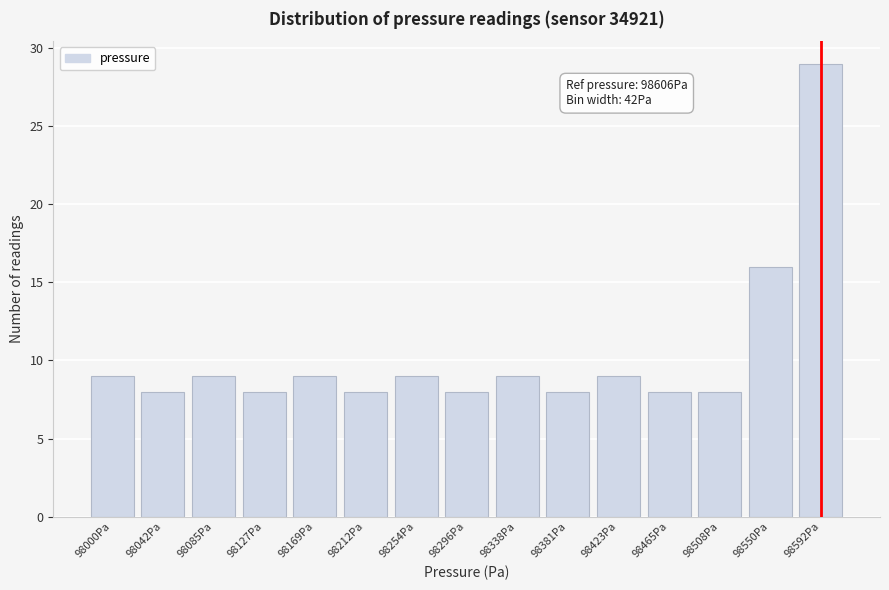

Reading left to right, what are all the values shown in this chart?

98000Pa=9	98042Pa=8	98085Pa=9	98127Pa=8	98169Pa=9	98212Pa=8	98254Pa=9	98296Pa=8	98338Pa=9	98381Pa=8	98423Pa=9	98465Pa=8	98508Pa=8	98550Pa=16	98592Pa=29